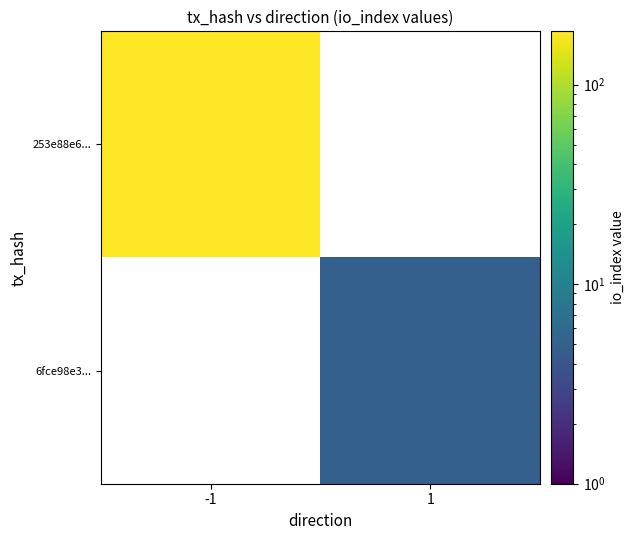

At 1, list the series in order from largest to smallest.

253e88e6..., 6fce98e3...